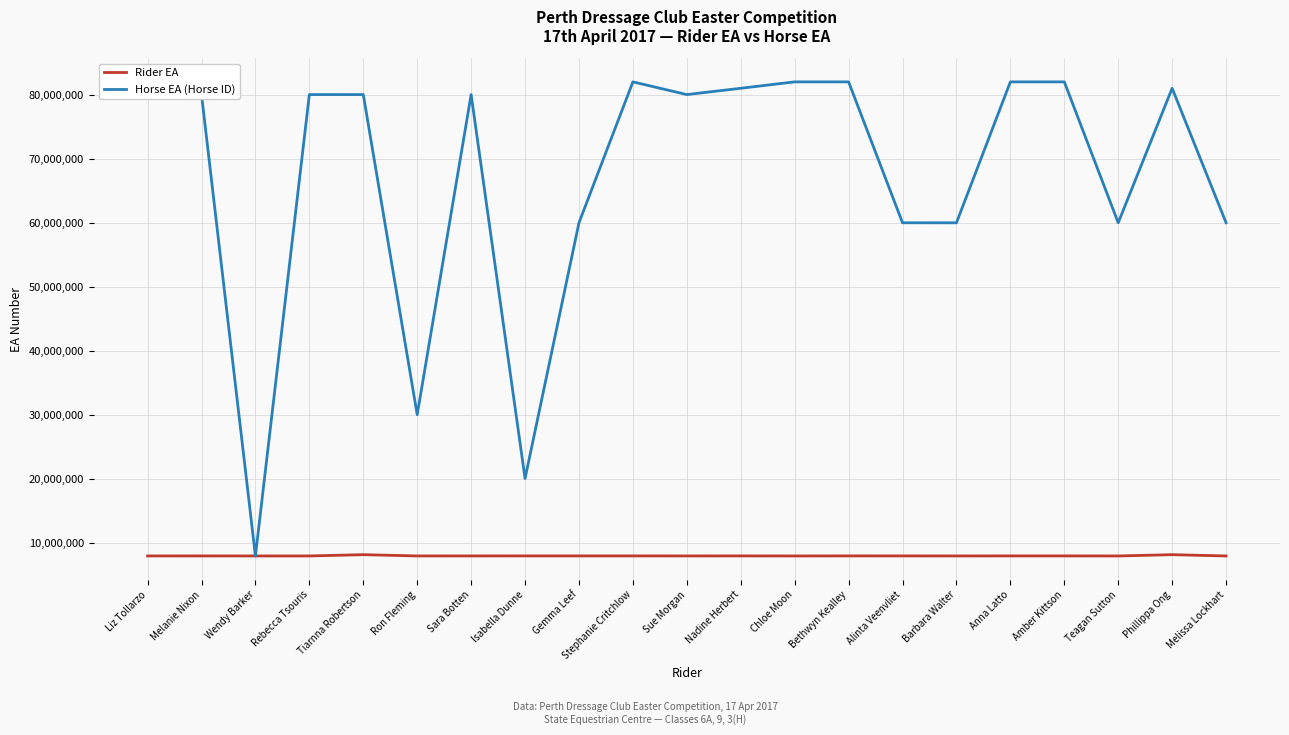

The Rider EA series shows 2028163 at Sue Morgan. True or false?

False